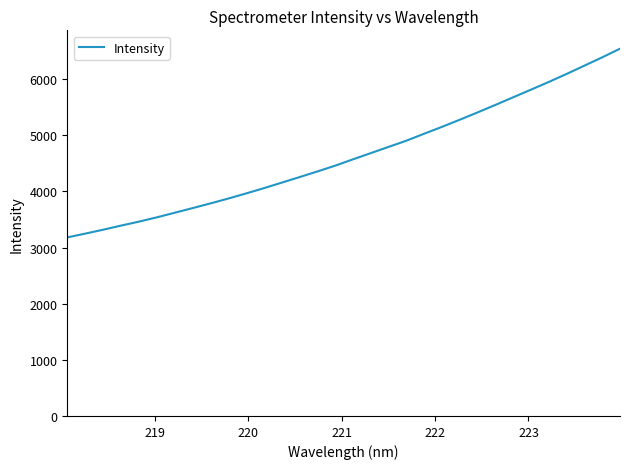

What is the difference between the maximum and minimum values?

3361.9